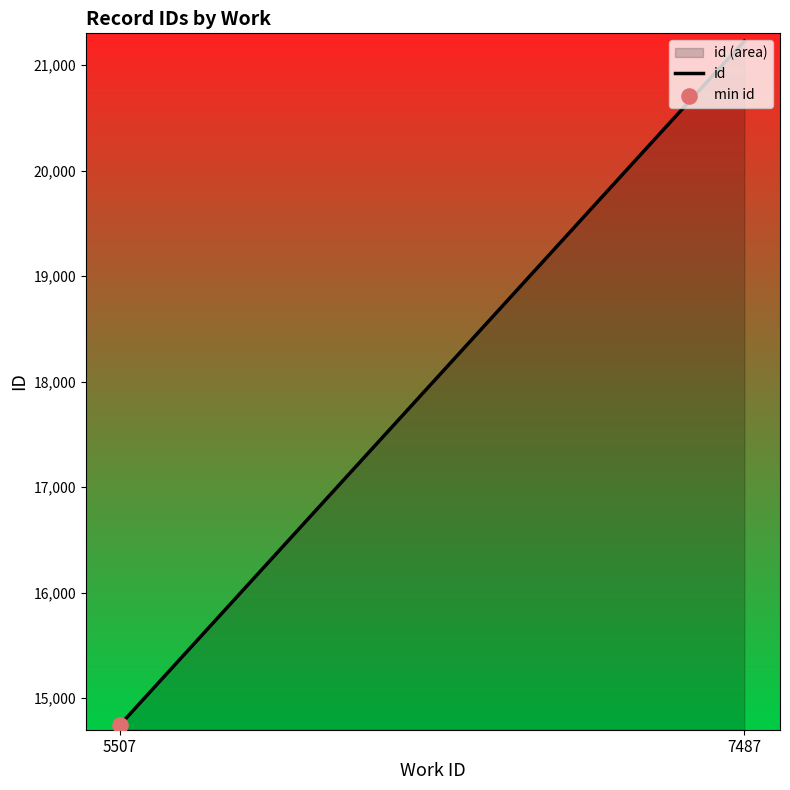

Approximately how many times larger is the value at 5507 compared to 7487?

0.7